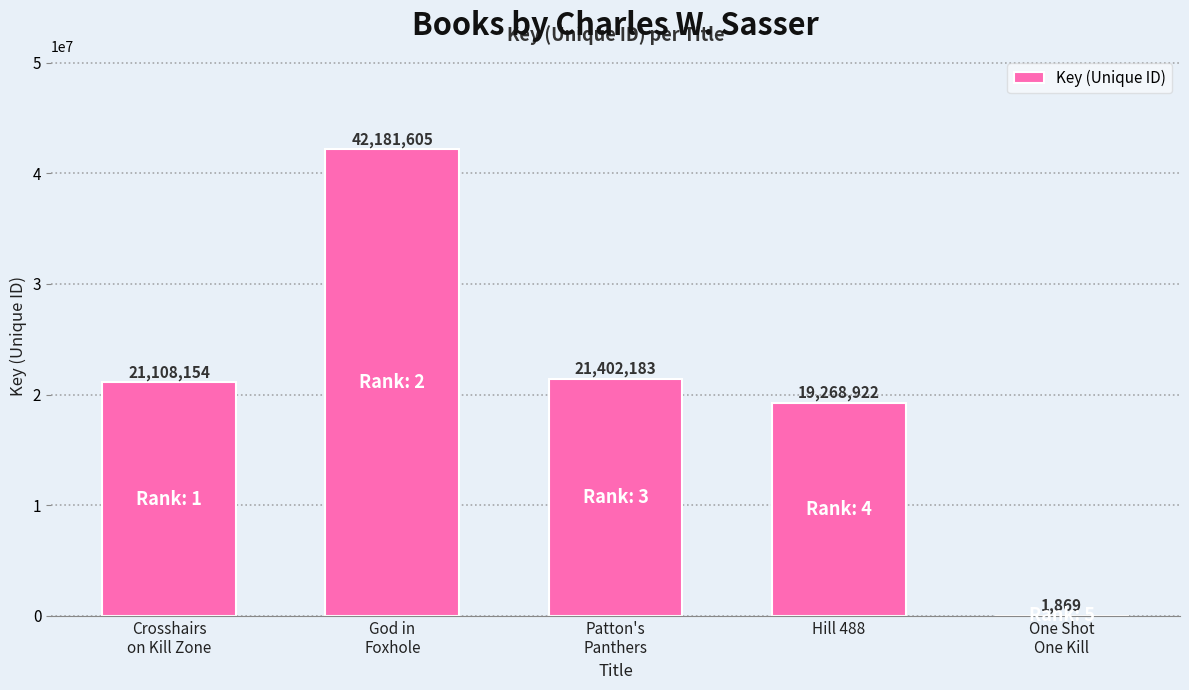

What is the maximum value shown in the chart?

42181605